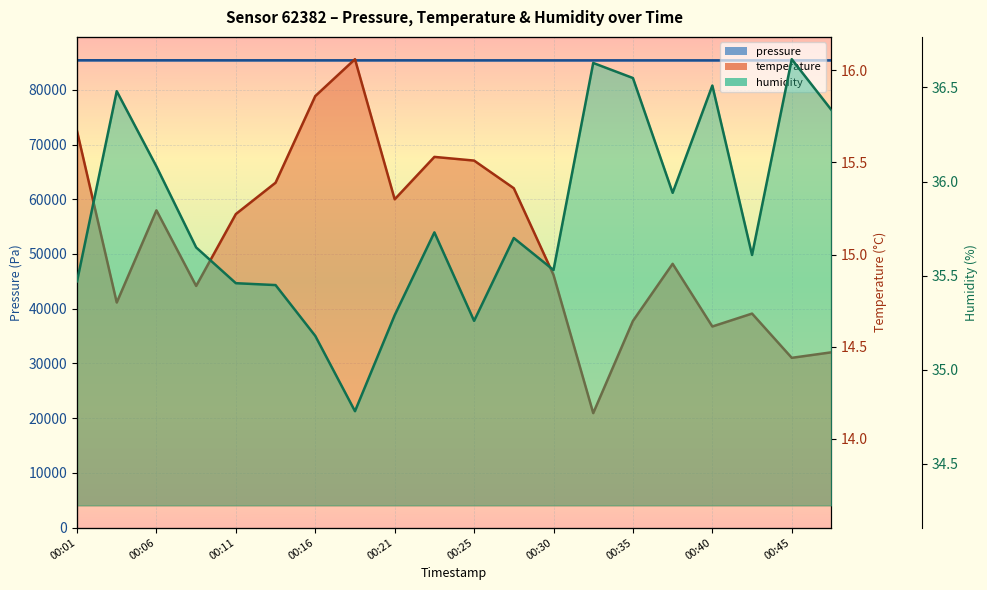

How many lines are shown in the chart?

3